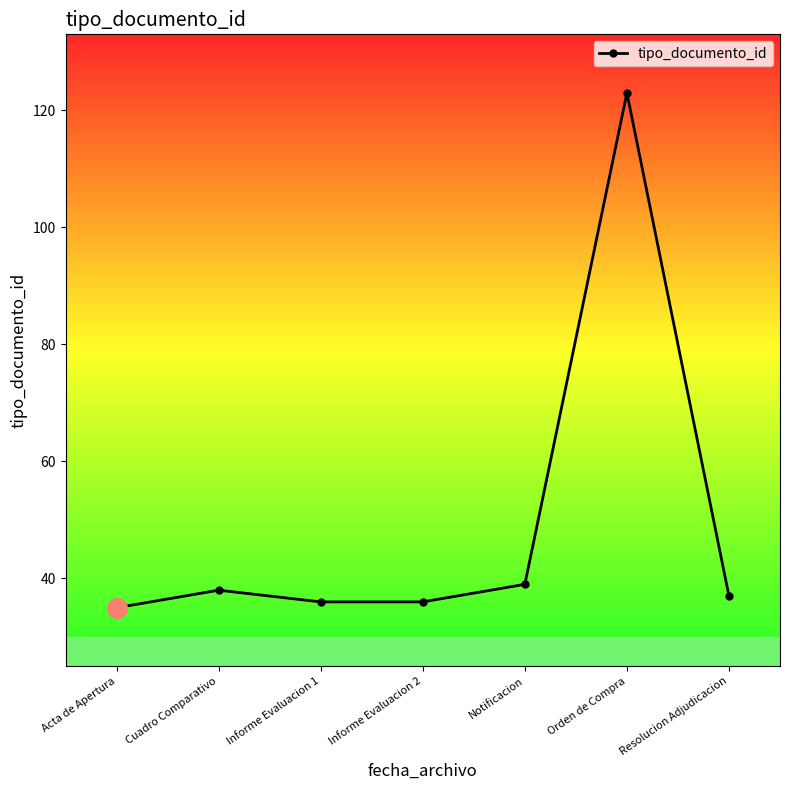

What is the change in value from Informe Evaluacion 2 to Notificacion?

+3